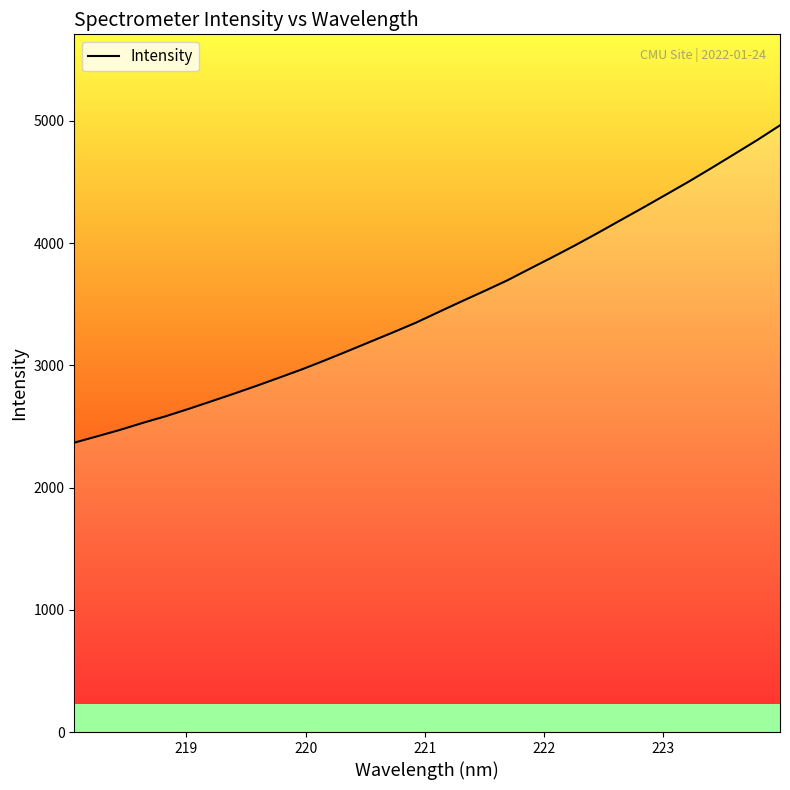

What is the difference between the maximum and minimum values?

2596.7